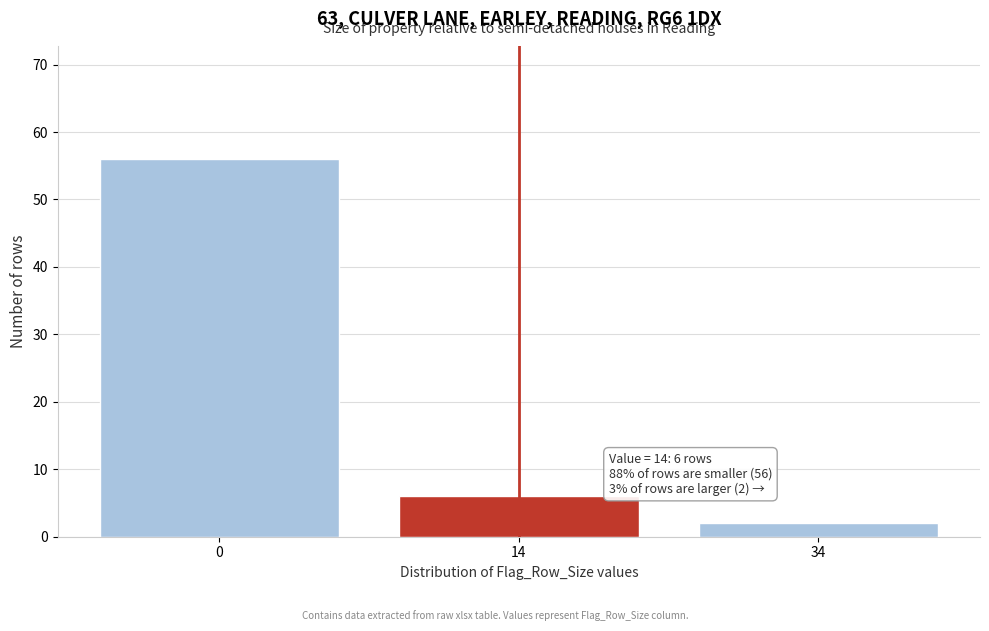

Reading left to right, transcribe all the data shown in this chart.

0=56	14=6	34=2